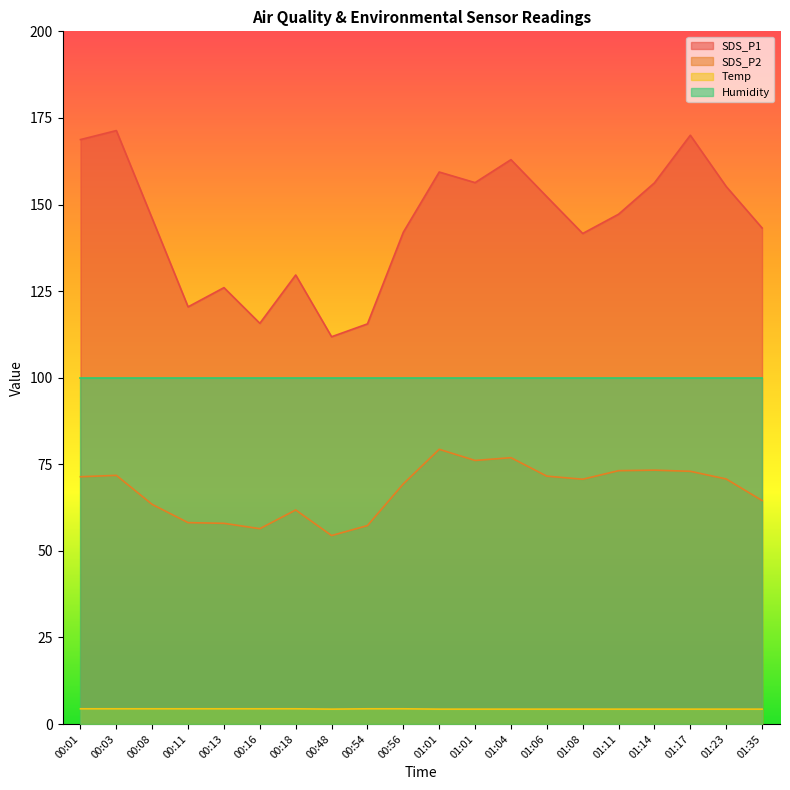

Which label corresponds to the largest value in the chart?

00:03